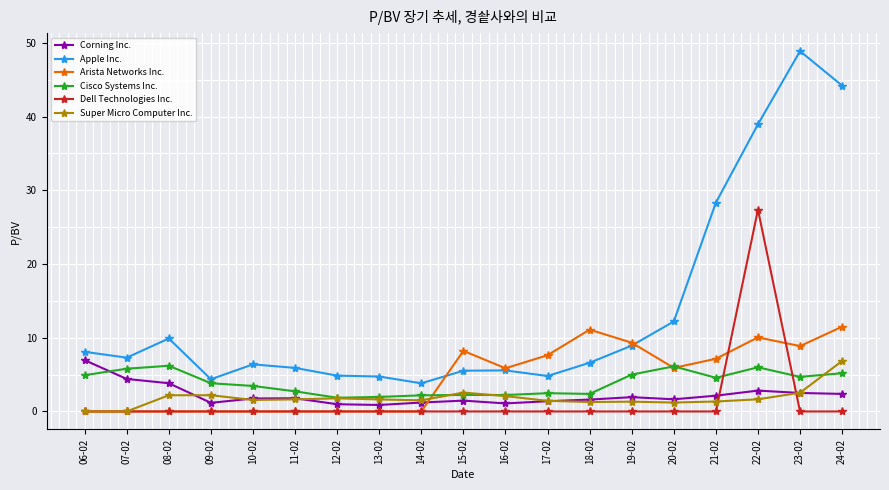

How many lines are shown in the chart?

6